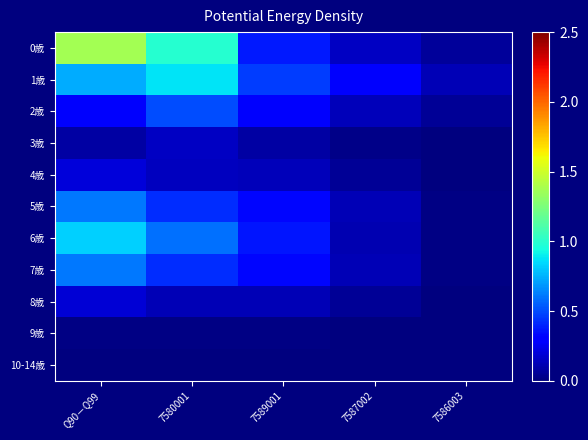

Between Q90－Q99 and 7586003, which series saw the biggest shift?

0歳